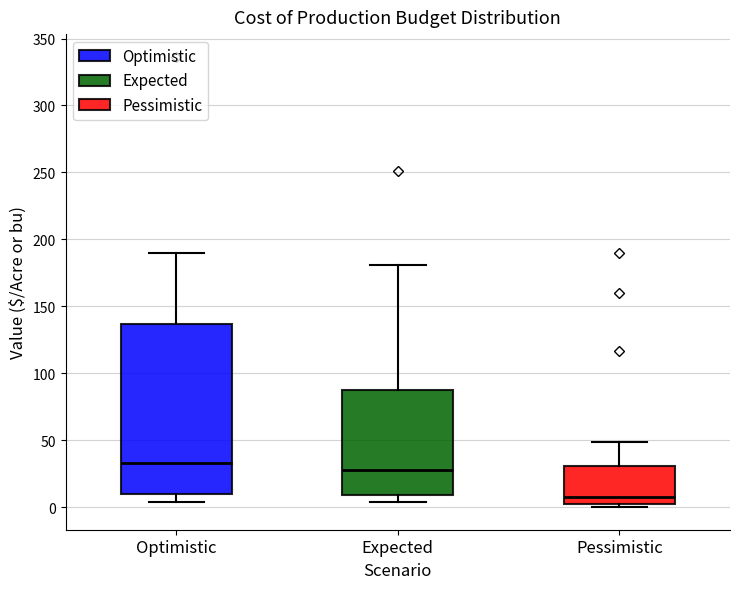

Where does the lower whisker of the box for Optimistic end on the y-axis? The values are not printed on the chart, so give them approximately, as read against the axis.

5